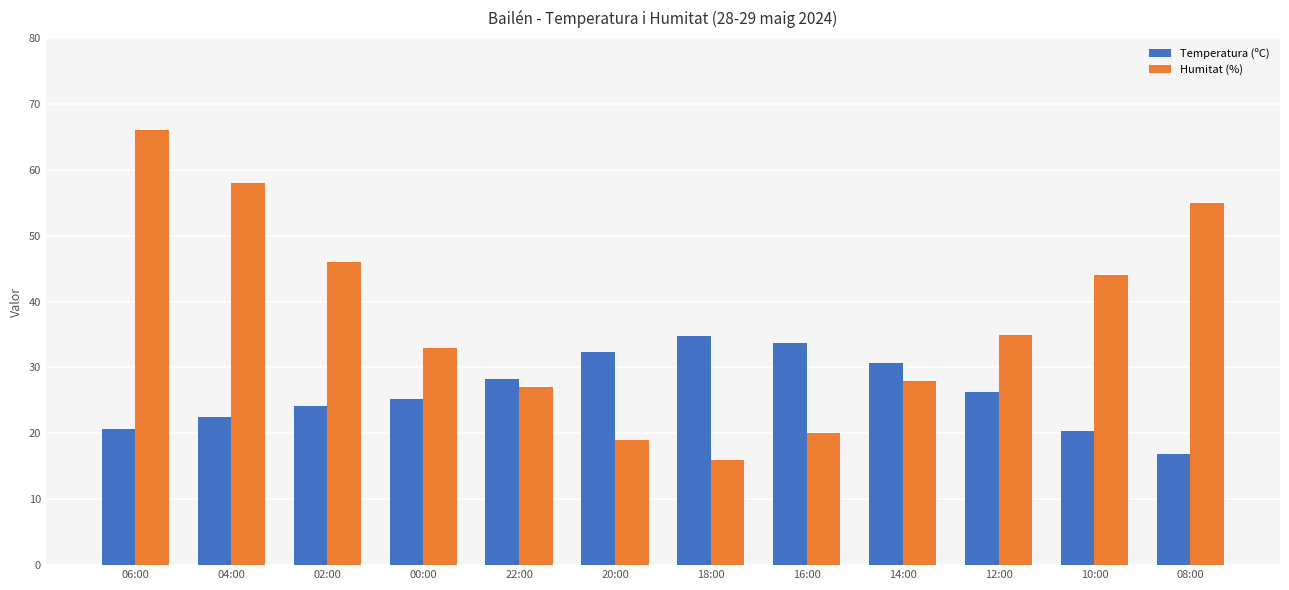

Which series changed the most between 06:00 and 08:00?

Humitat (%)